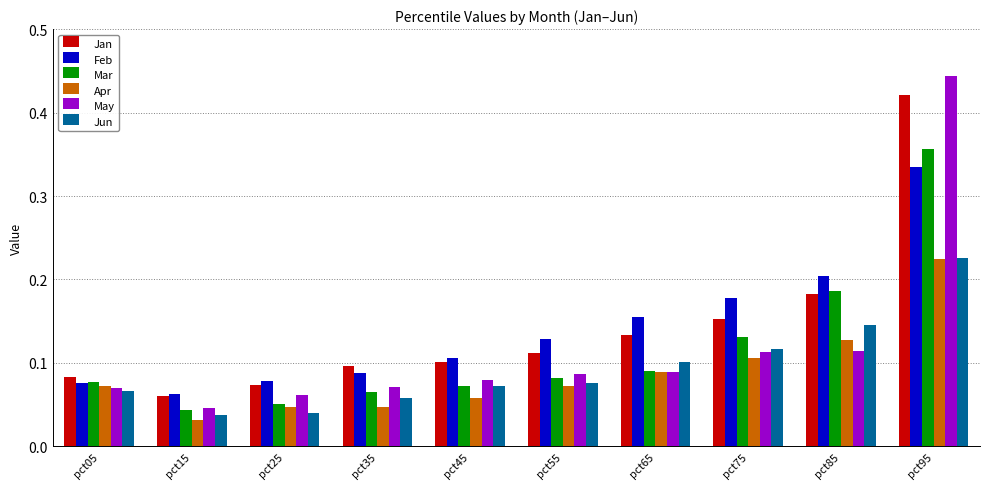

Count the number of data series in this chart.

6